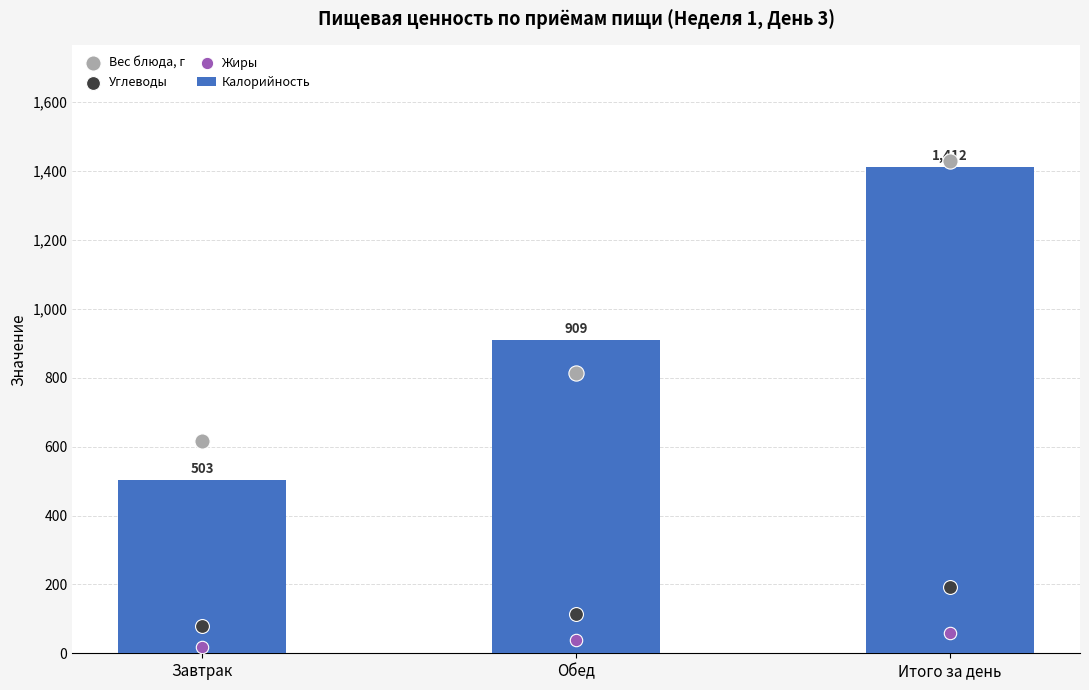

Is the value of Калорийность at Обед greater than the value of Жиры at Завтрак?

Yes